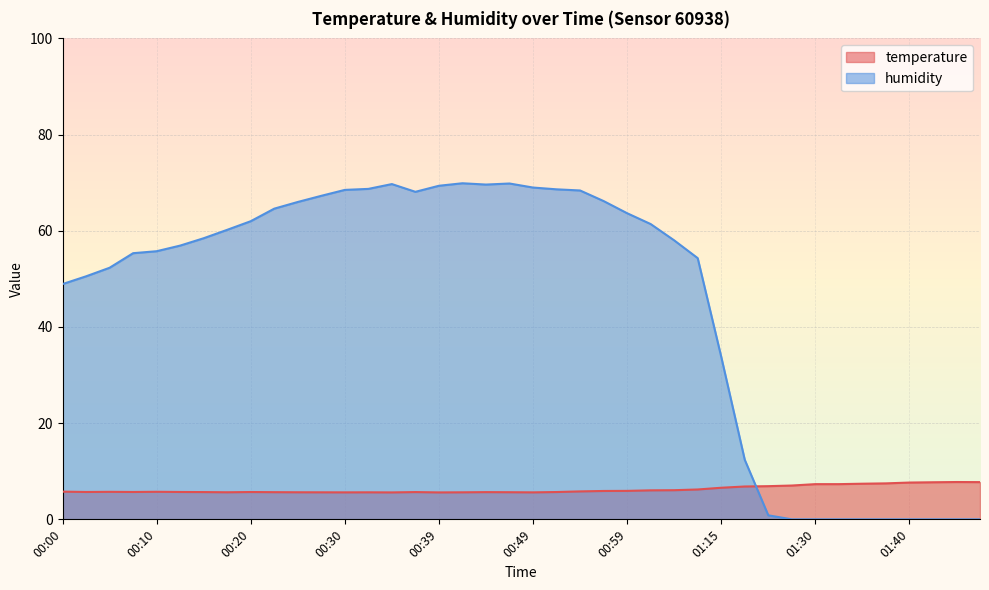

True or false: temperature has more than 1 interior local peaks.

True